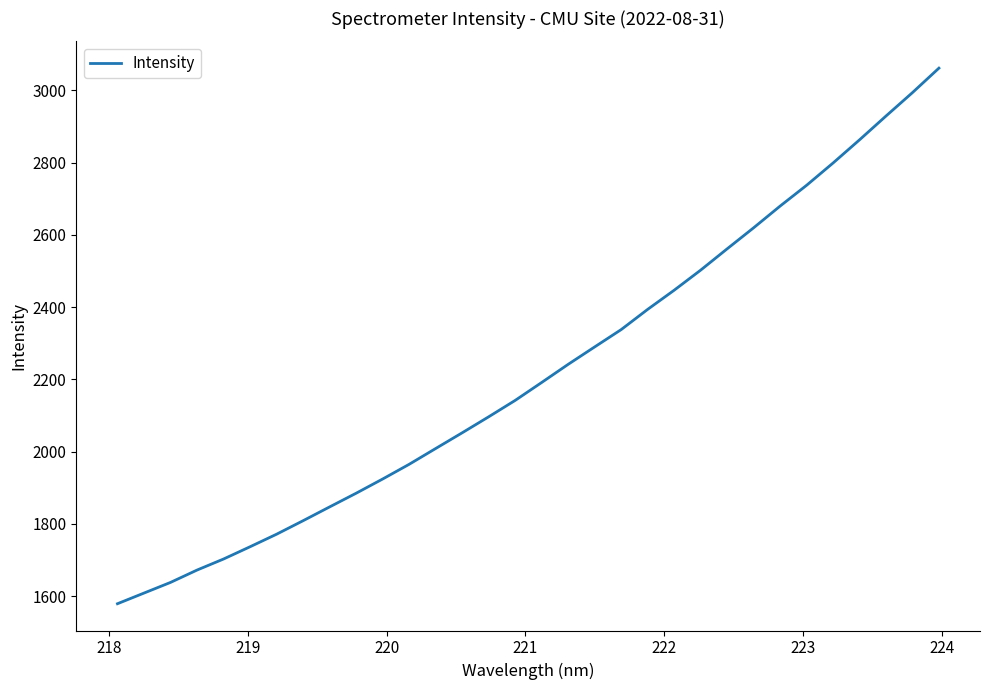

What is the difference between the maximum and minimum values?

1482.6